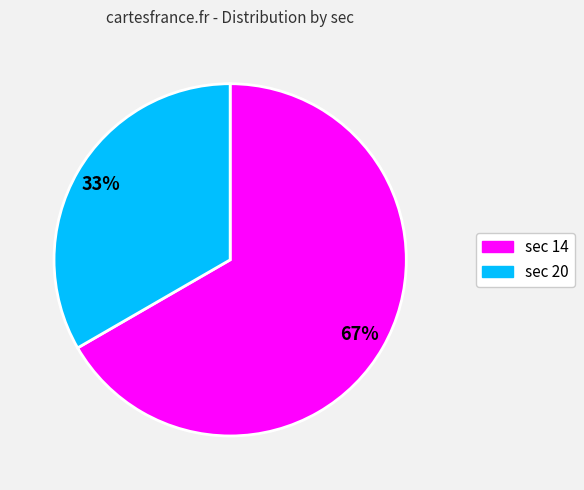

Is there a majority slice in this chart?

Yes